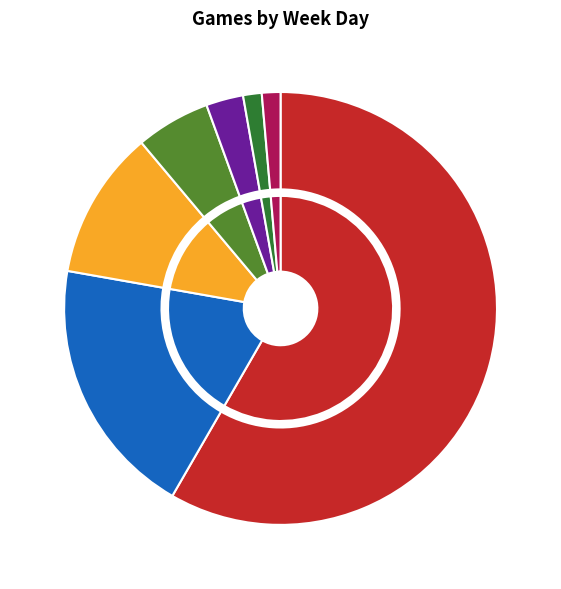

Which slice is the smallest?

יום חמישי